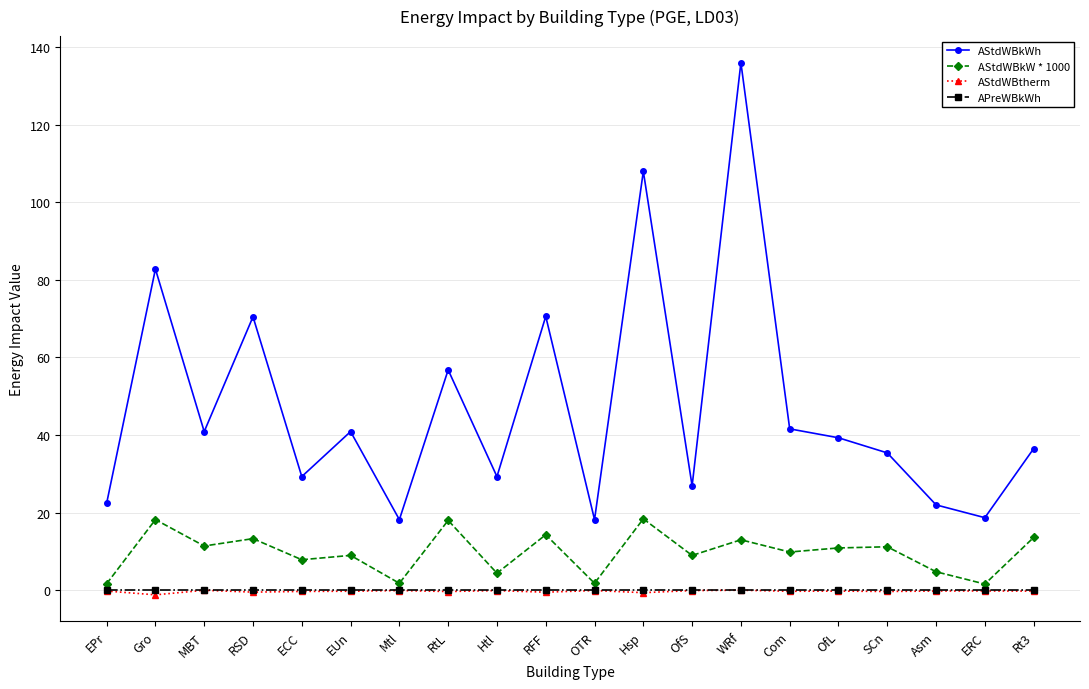

True or false: APreWBkWh and AStdWBkW * 1000 intersect in this chart.

False